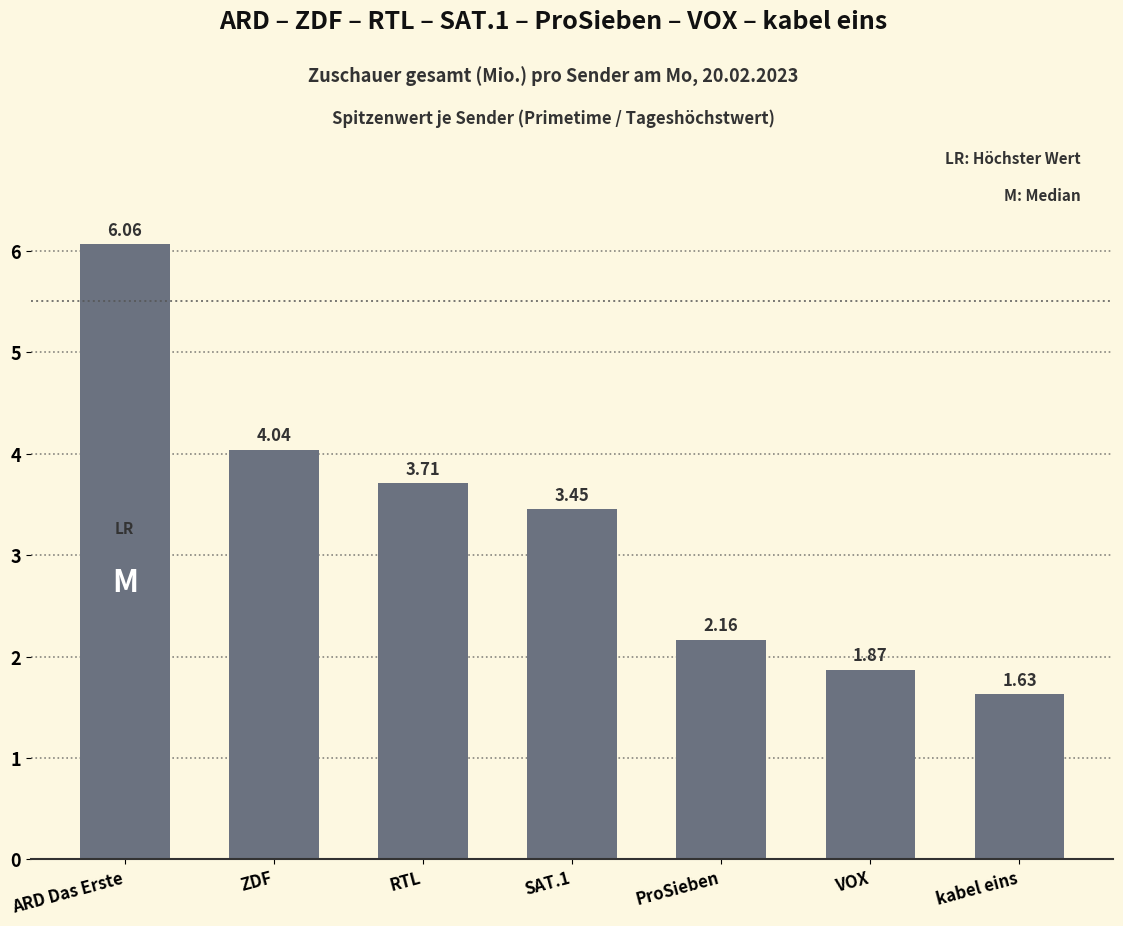

What is the label of the 7th bar from the left?

kabel eins